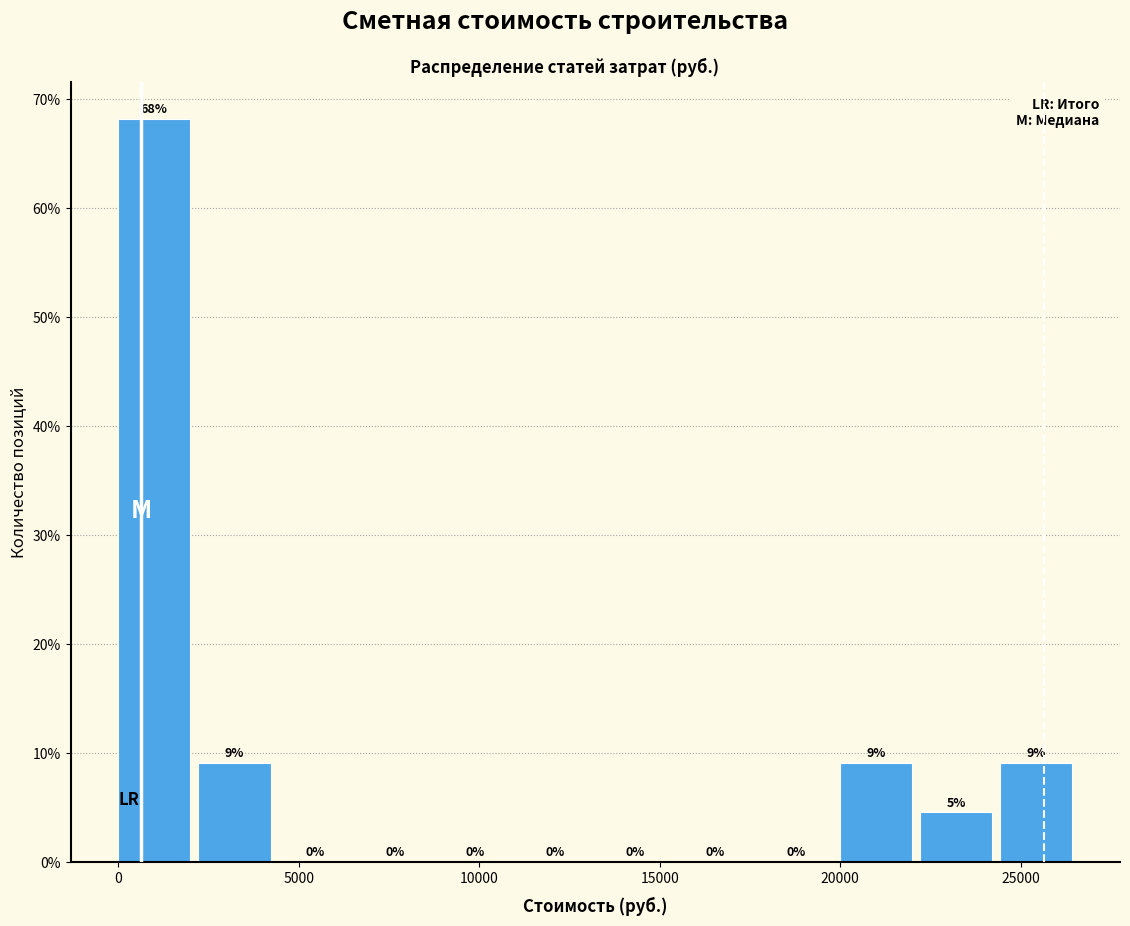

Which range on the x-axis has the tallest bar?

0 to 2000